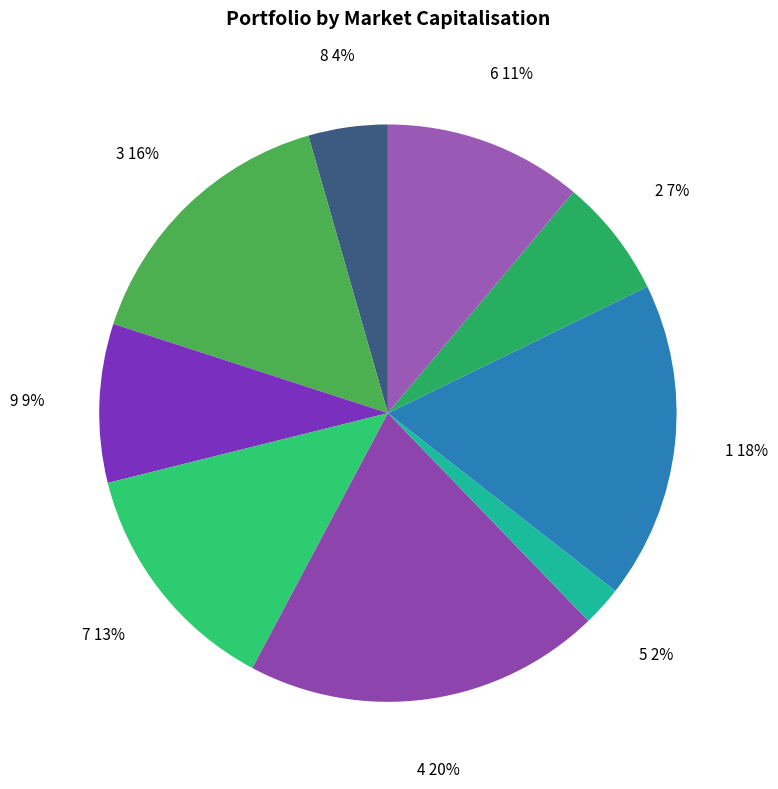

To the nearest percent, what percentage of the pie is 4?

20%